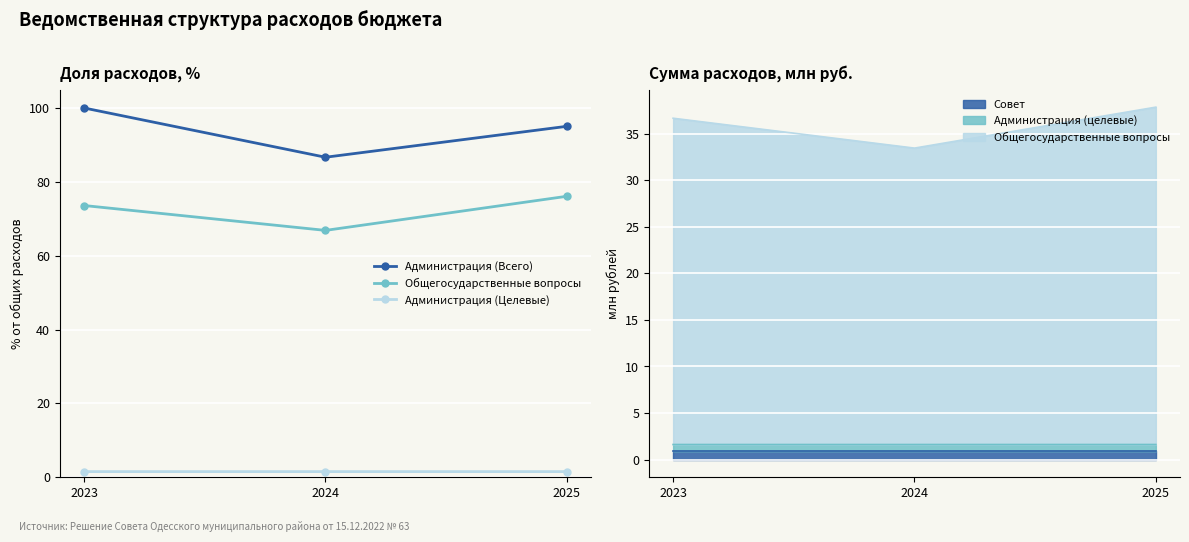

Where does the Общегосударственные вопросы series first go above 73?

2023